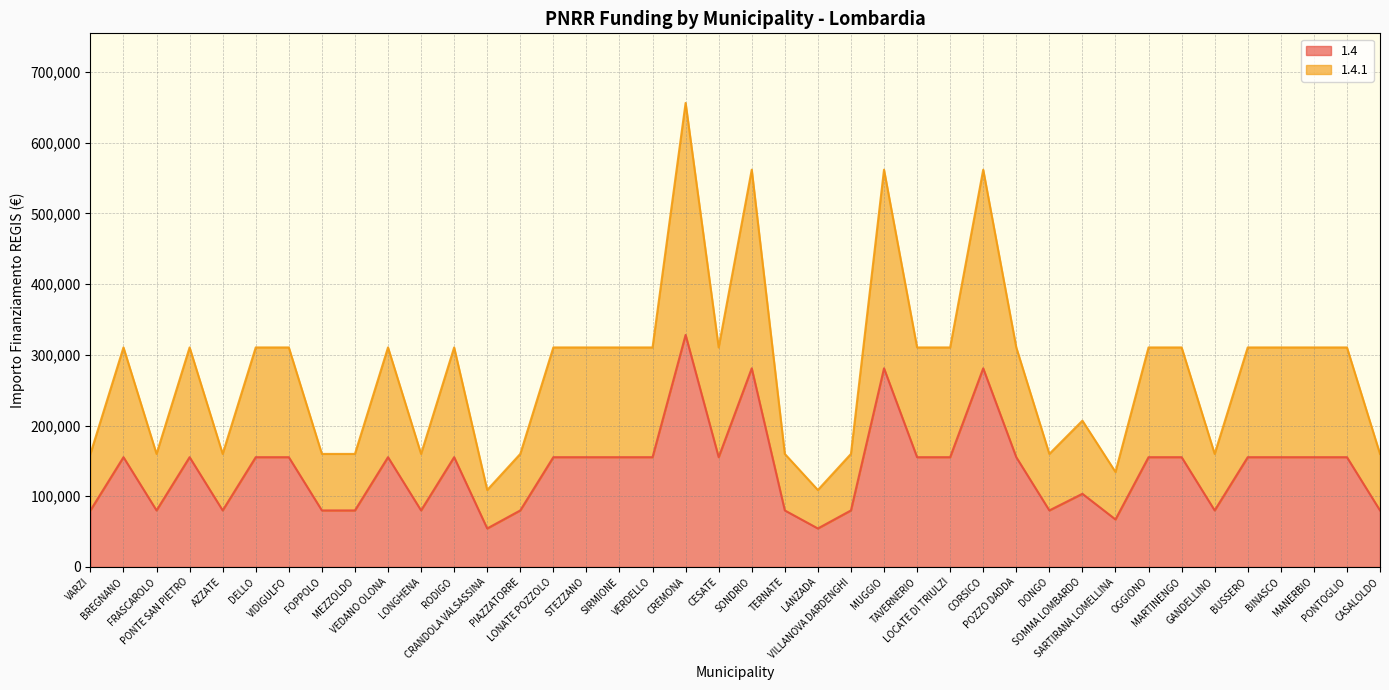

Where does the 1.4.1 series first go above 310468?

CREMONA